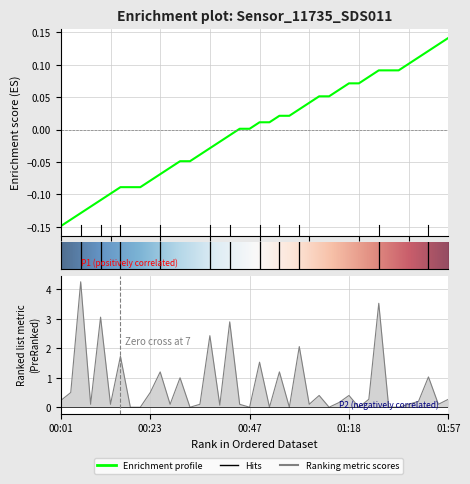

List the labels in order of P2 value, largest first.

00:06, 00:16, 00:43, 00:01, 00:08, 01:50, 00:13, 00:18, 00:21, 00:23, 00:10, 00:38, 00:03, 01:02, 01:00, 01:47, 00:28, 00:35, 00:47, 01:52, 01:55, 00:40, 00:33, 00:50, 00:55, 00:25, 00:45, 01:05, 01:57, 00:30, 01:21, 01:18, 00:57, 01:29, 01:45, 00:52, 01:13, 01:42, 01:40, 01:16